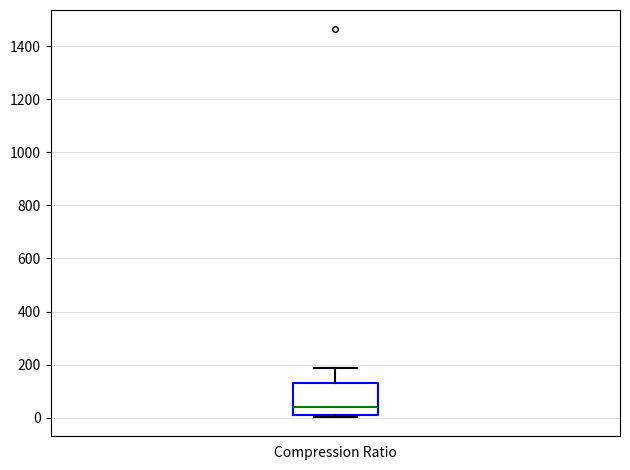

Where is the upper edge of the box for Compression Ratio on the y-axis? The values are not printed on the chart, so give them approximately, as read against the axis.

140